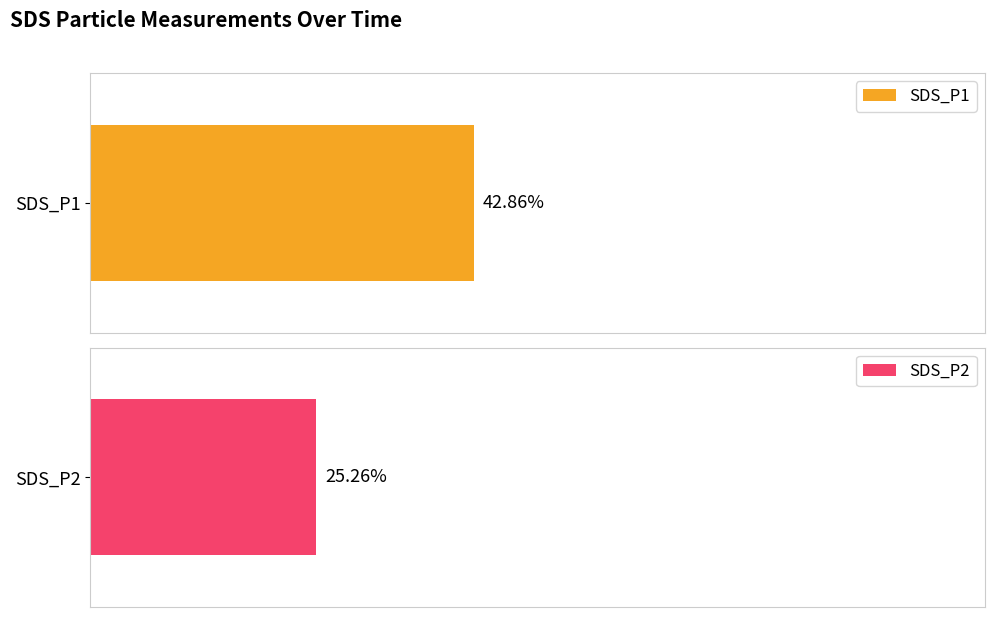

At 01:32, list the series in order from largest to smallest.

SDS_P1, SDS_P2